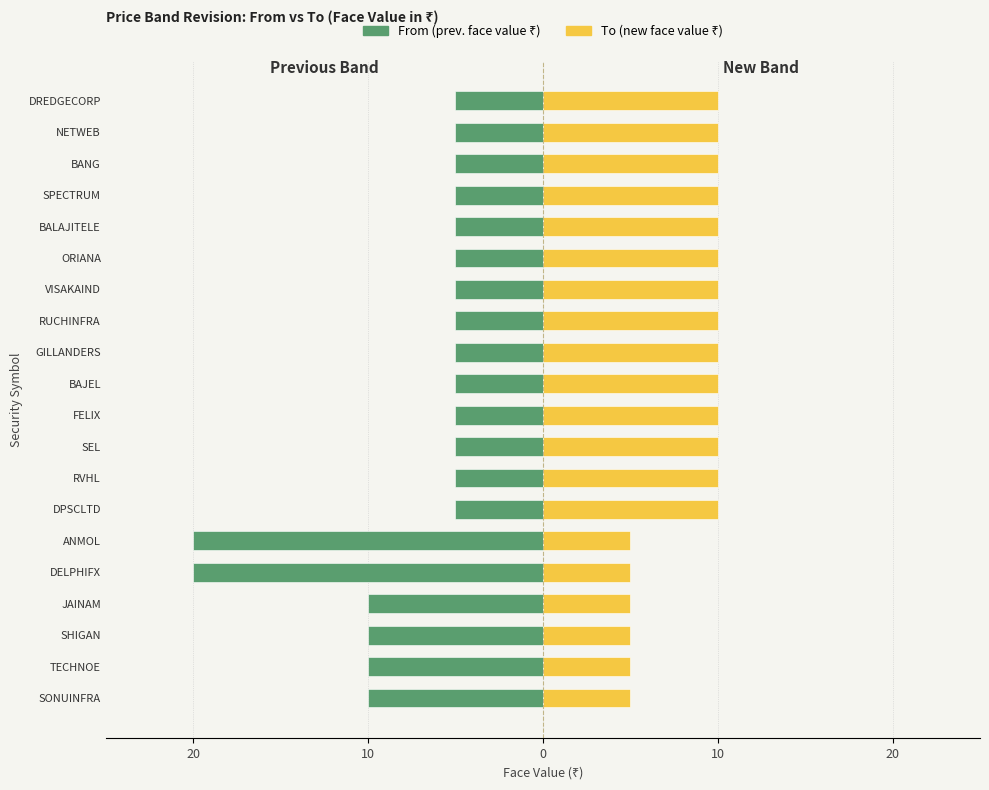

At how many categories does at least one series exceed 4?

20